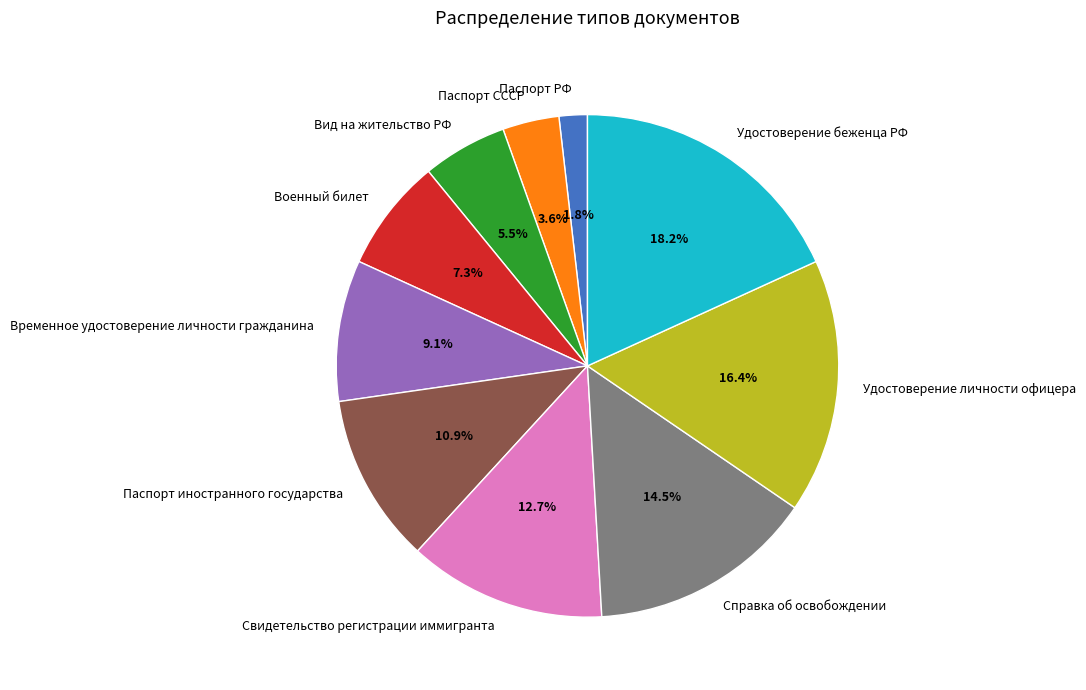

What portion of the pie excludes Паспорт РФ?

98.2%